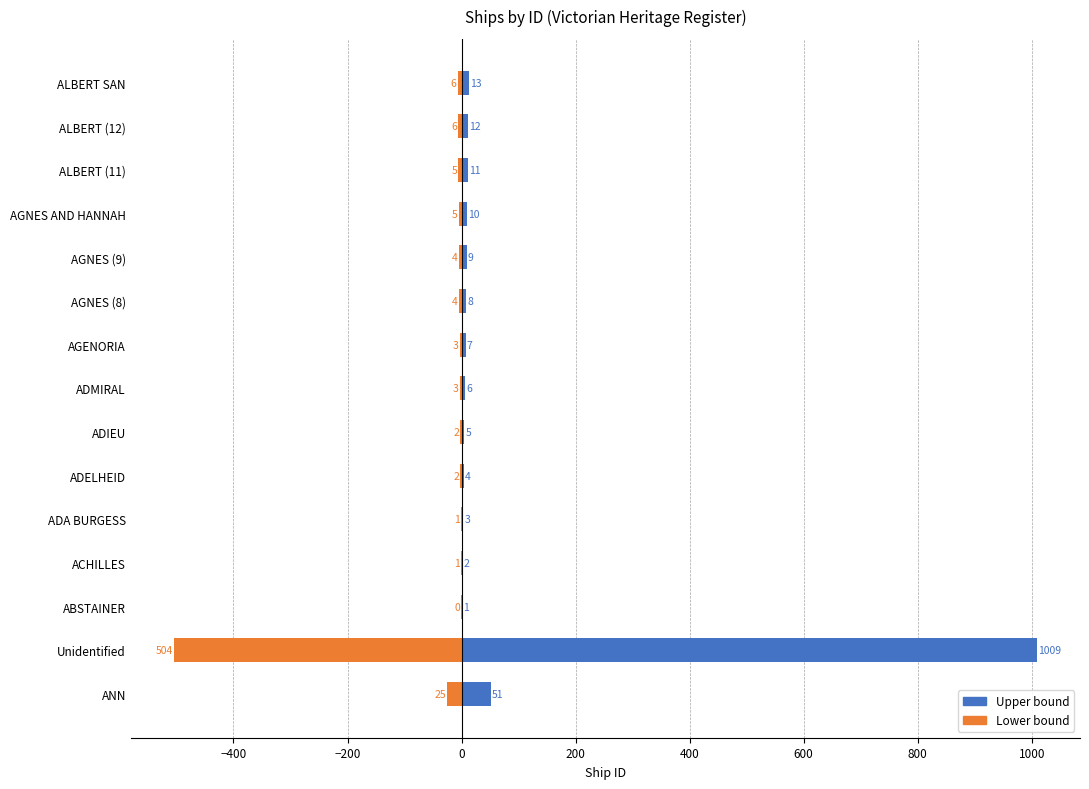

What is the sum of the Lower bound values at AGNES (9) and ALBERT (11)?

-10.0